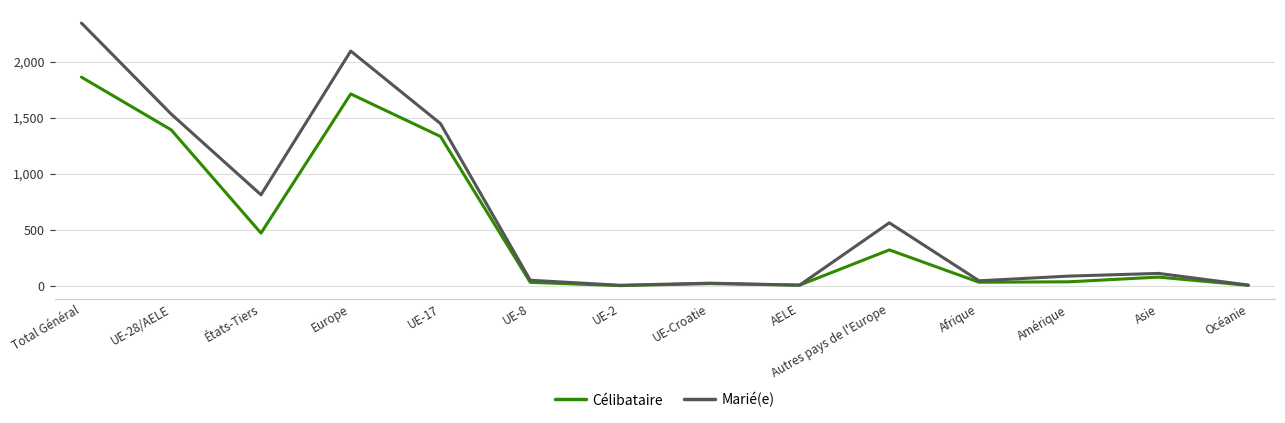

Which series changed the most between États-Tiers and AELE?

Marié(e)